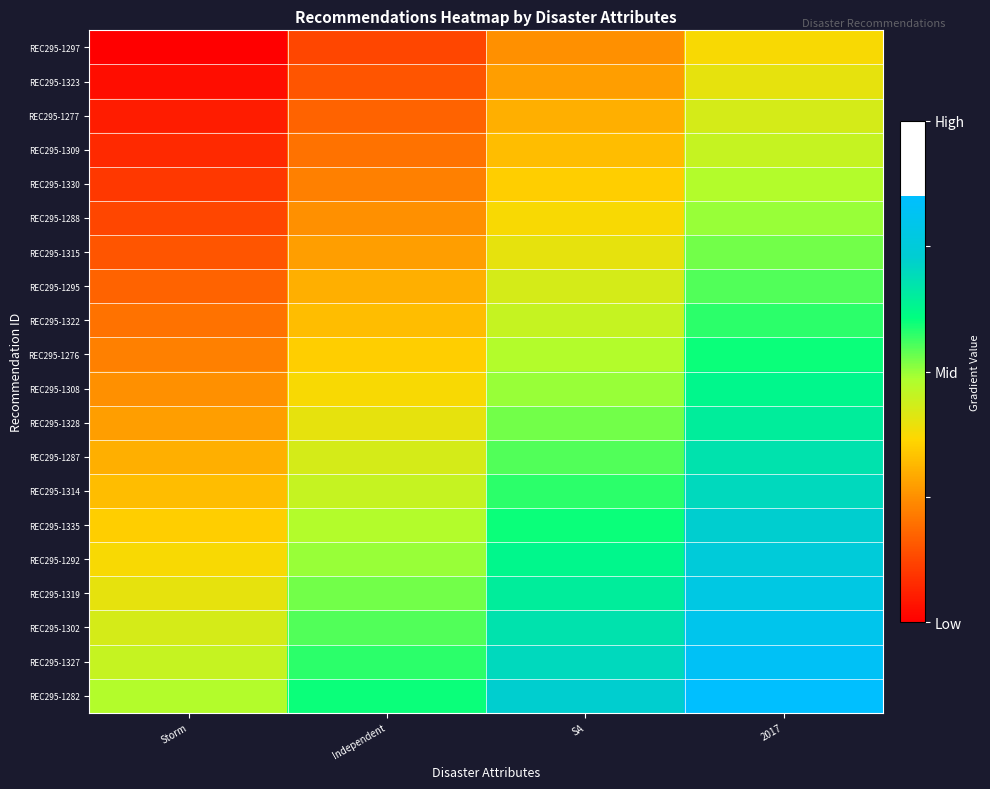

At which category is the sum across all series the highest?

2017